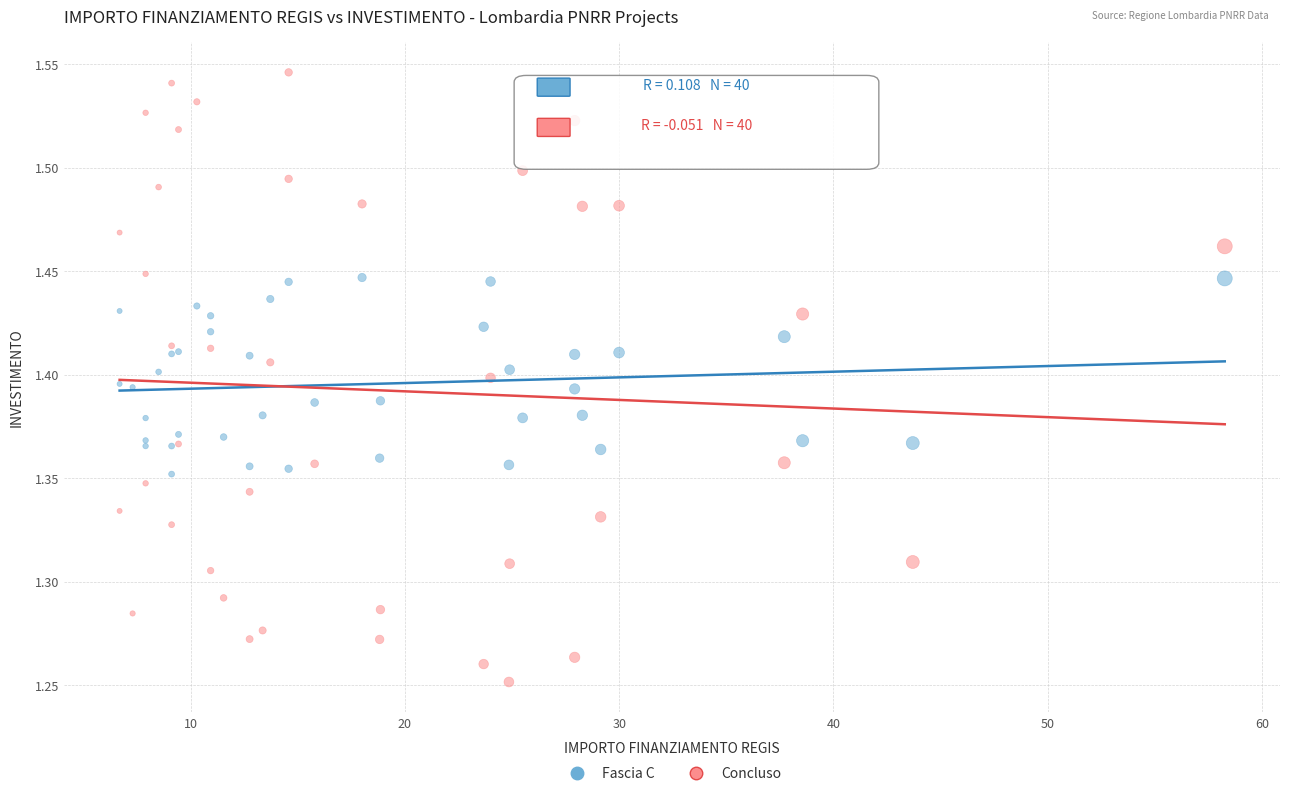

What are all the series names shown in the legend?

Fascia C, Concluso